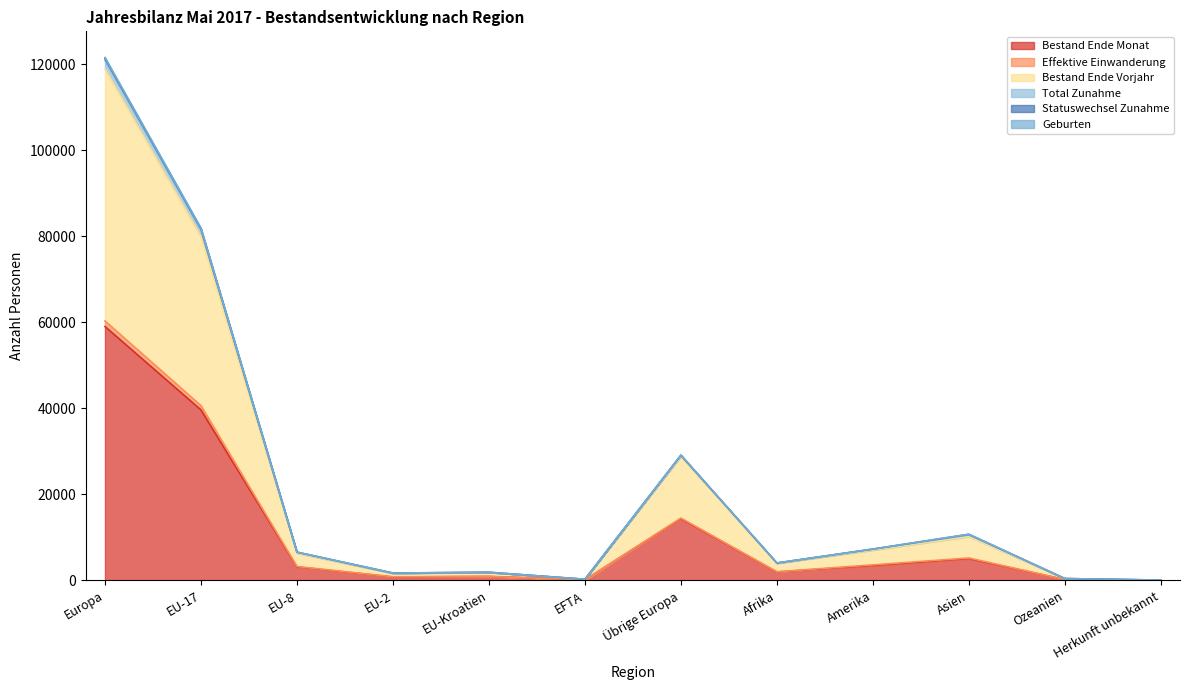

What is the value of the Bestand Ende Monat point at the 12th from the left?

43